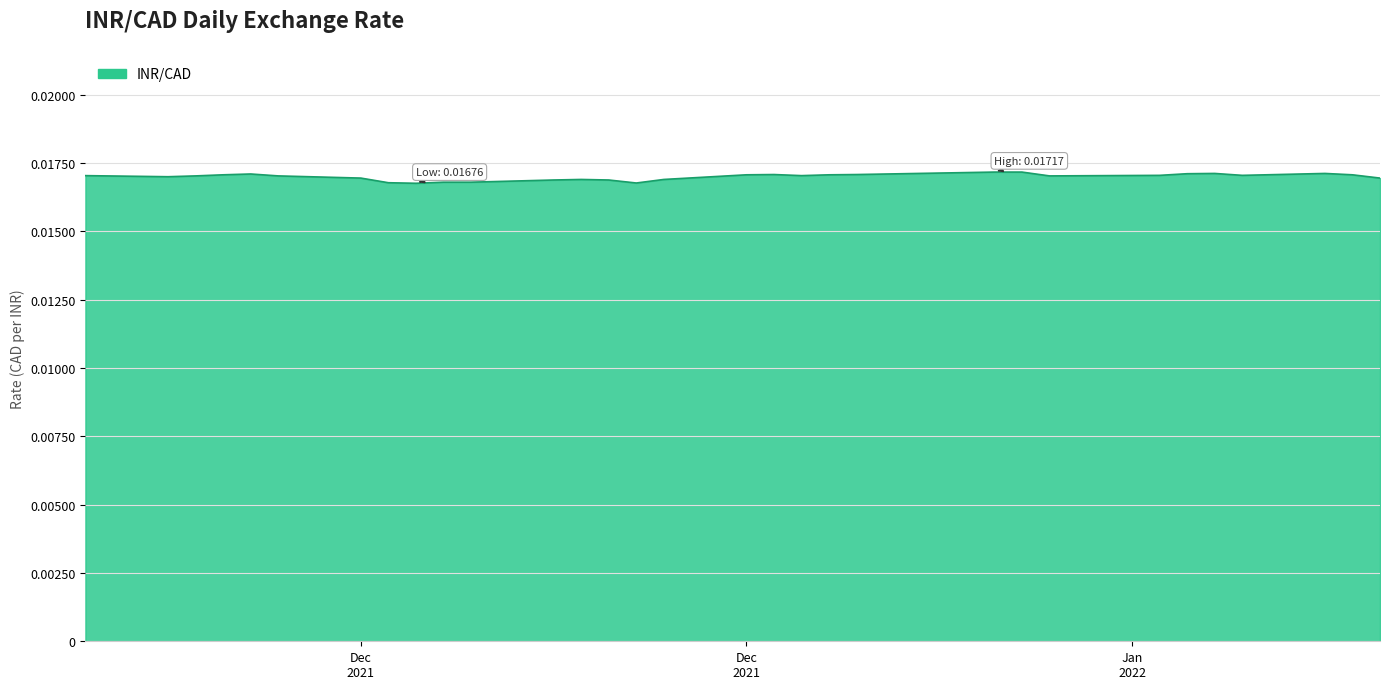

How many lines are shown in the chart?

1